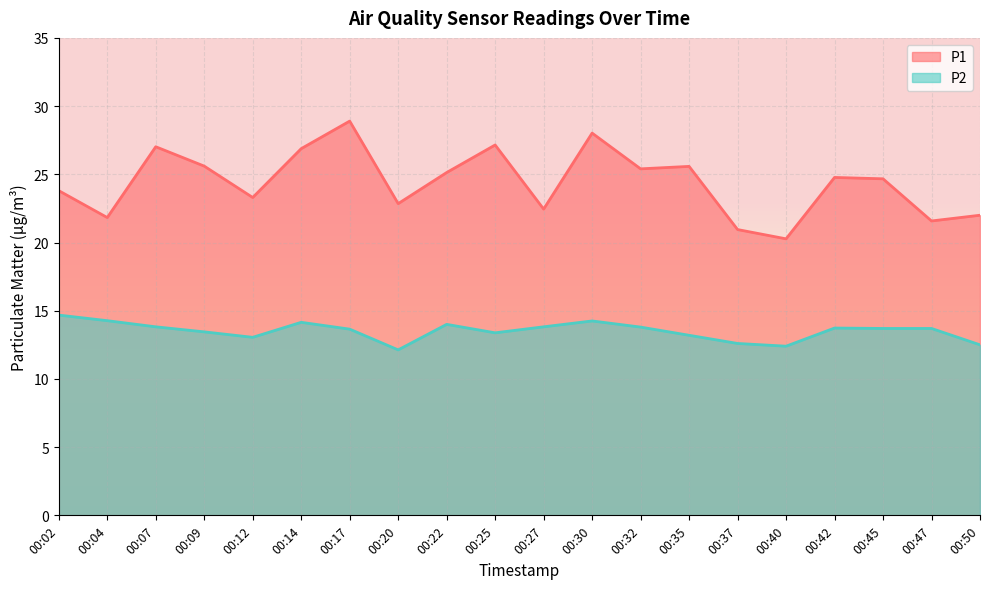

Where is the first local minimum for P1?

00:04